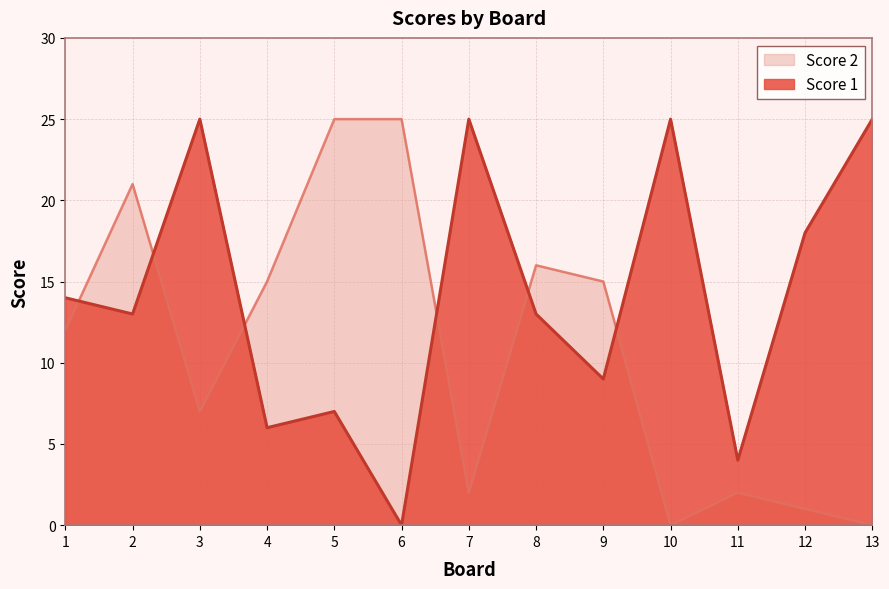

The value of Score 1 at 10 is 7. True or false?

False